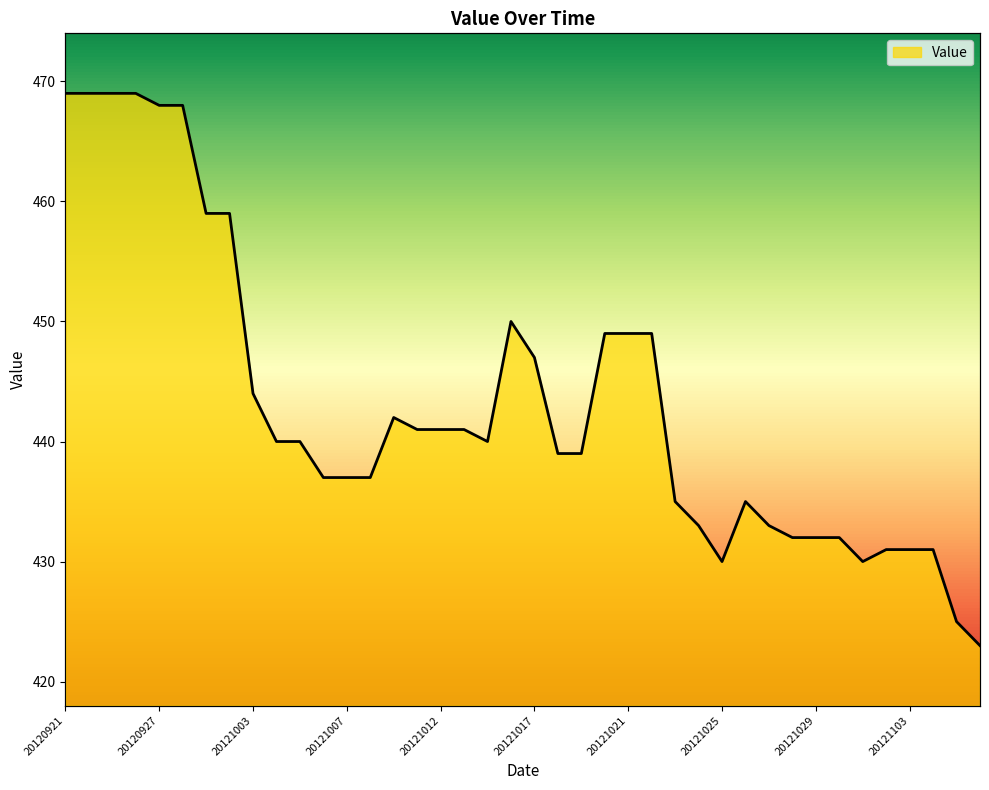

True or false: the data shows 127 at 20121020.

False